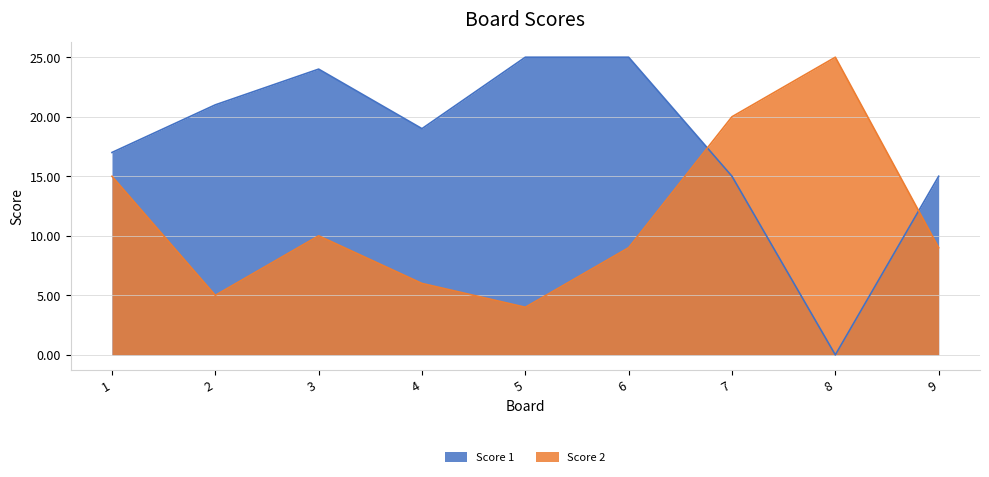

What value does the Score 1 series have at 6, to the nearest 5?

25